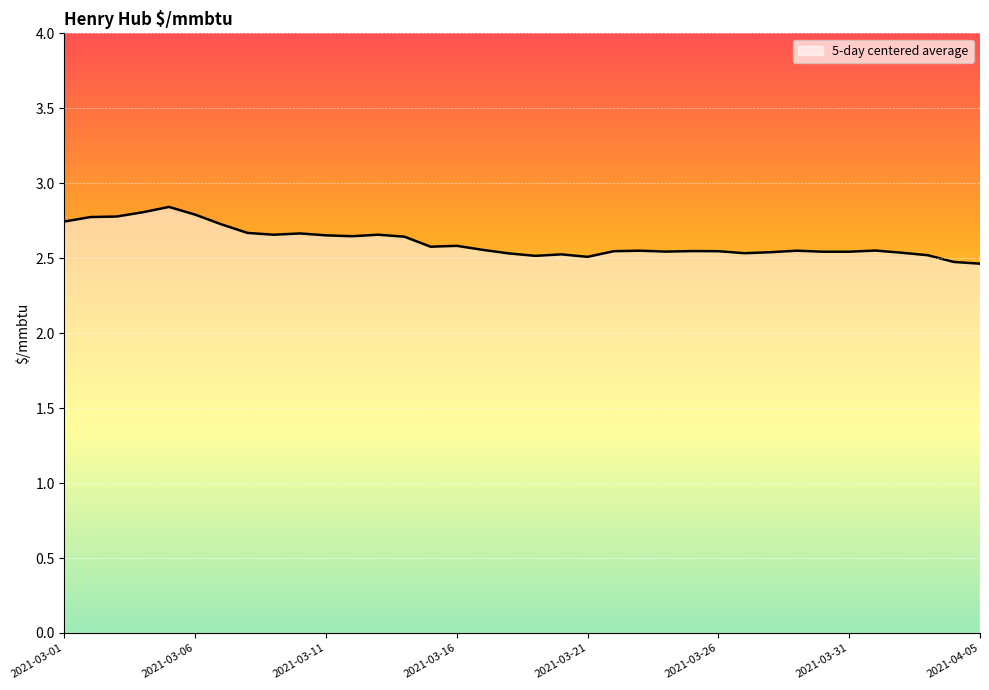

What is the sum of all values?

93.8